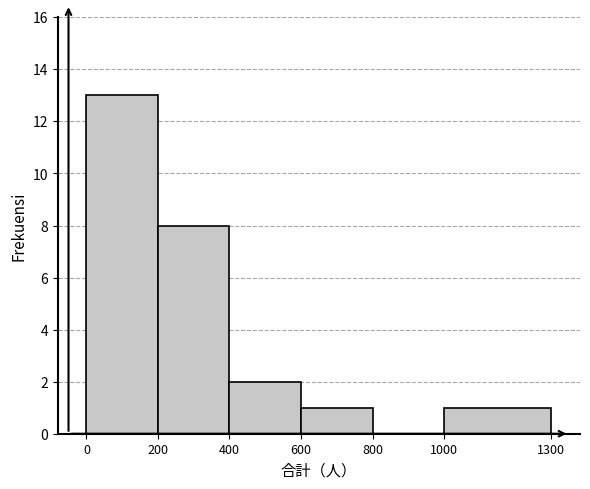

Reading left to right, transcribe this chart: for each bar, give the range it covers on the x-axis and its height. The values are not printed on the chart, so give them approximately, as read against the axis.

0 to 200: 13
200 to 400: 8
400 to 600: 2
600 to 800: 1
800 to 1000: 0
1000 to 1300: 1